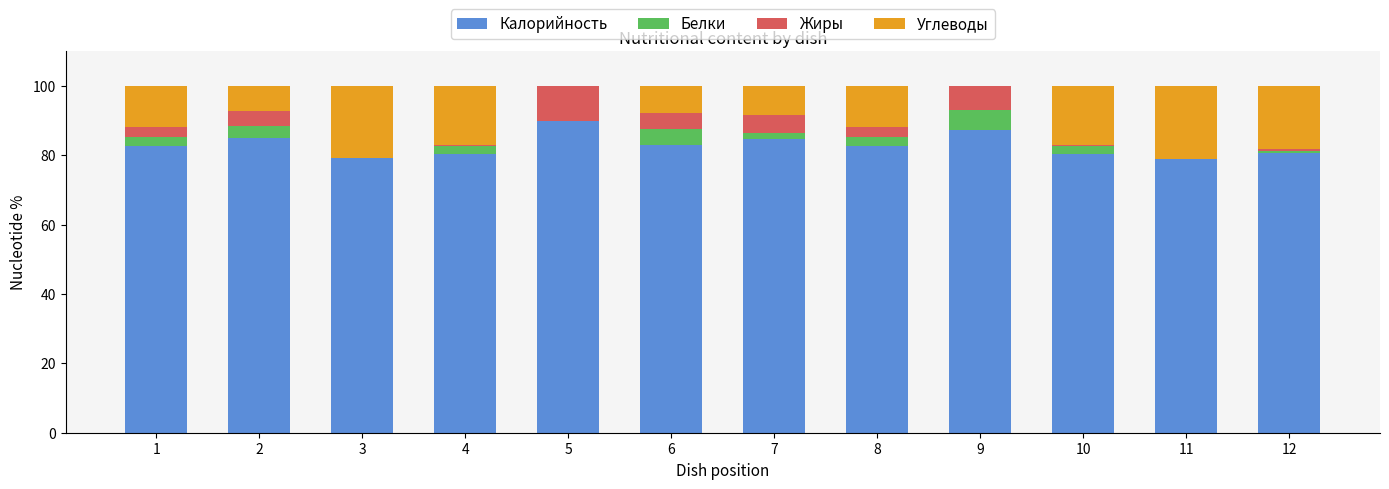

What is the total value across all series at 5?

100.0